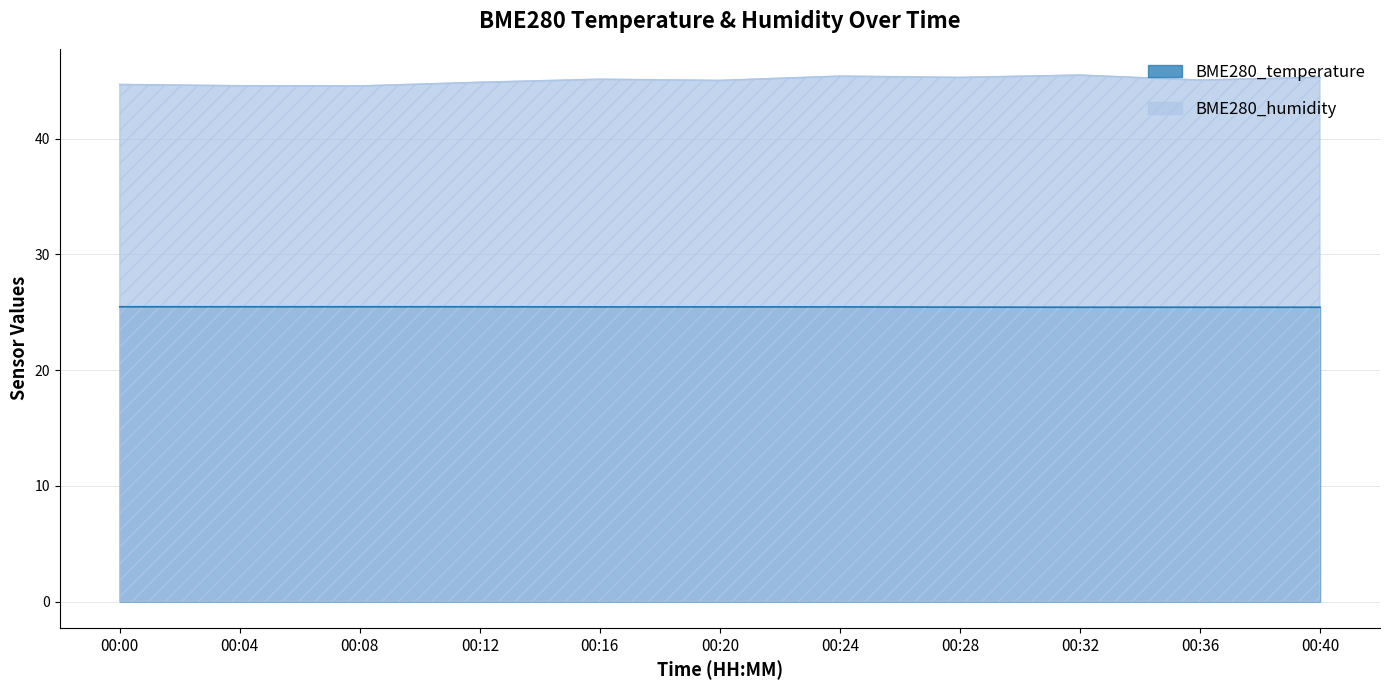

Which label corresponds to the smallest value in the chart?

00:32